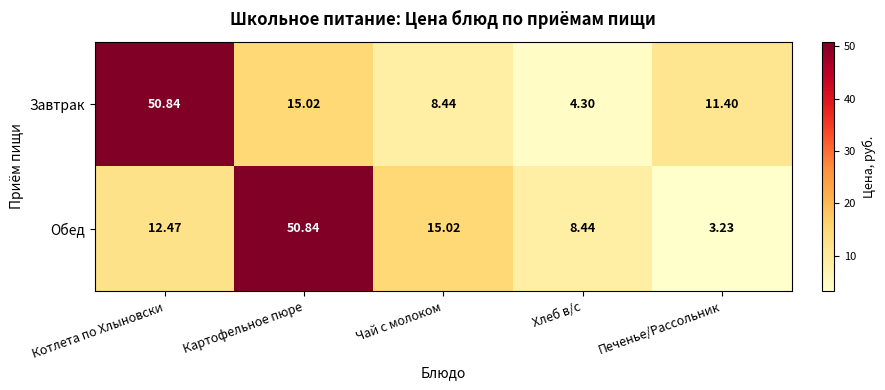

Which category has the lowest value in the Обед series?

Печенье/Рассольник